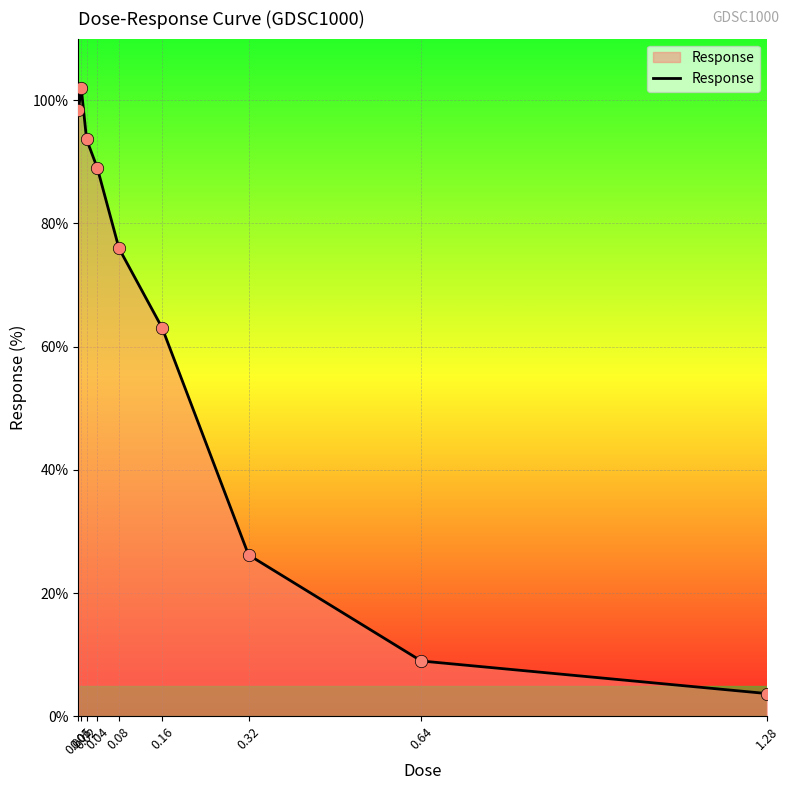

What is the change in value from 0.04 to 0.32?

-62.8